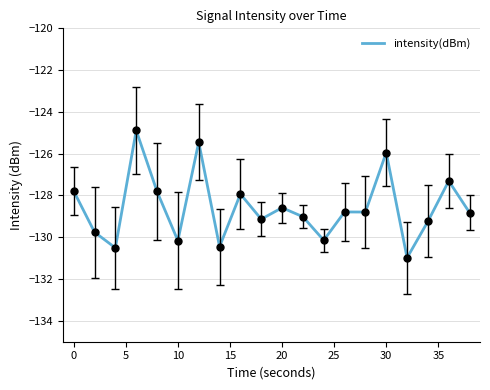

What is the difference between the maximum and minimum values?

6.1